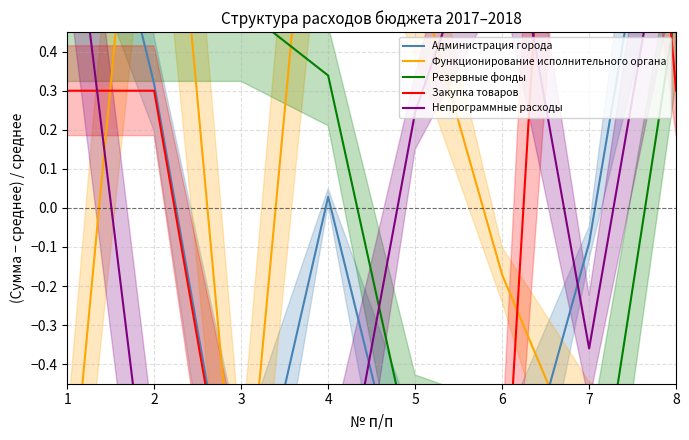

Does the chart display data point markers on the line(s)?

No